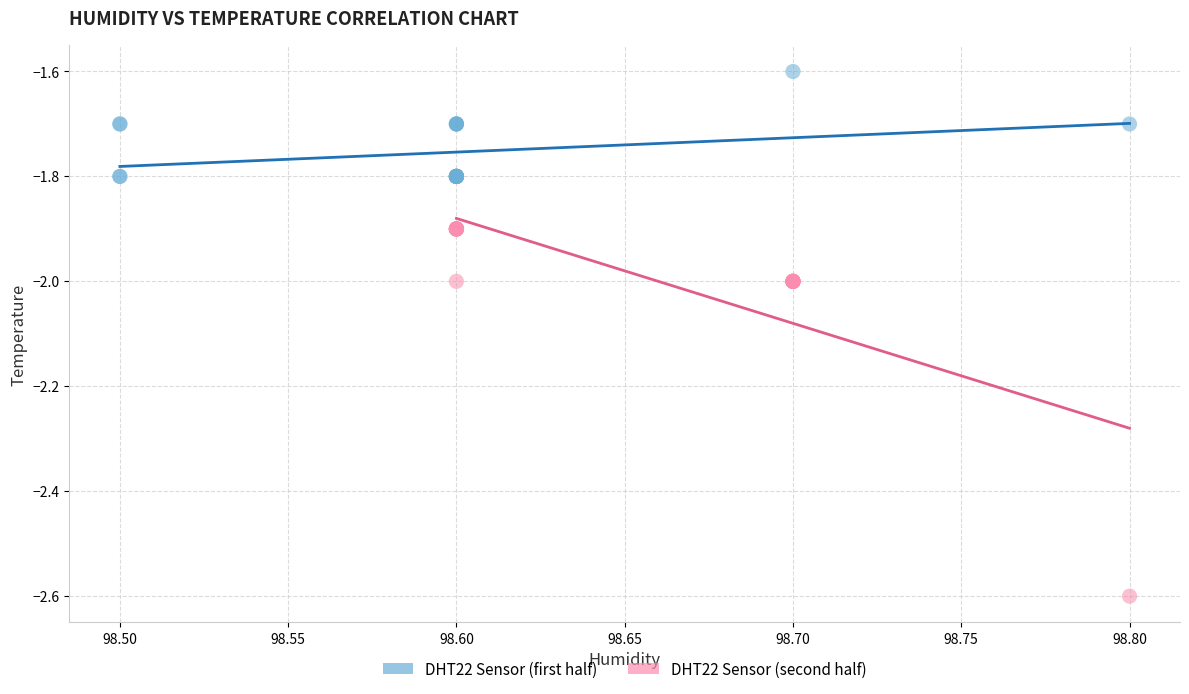

Which series contains the lowest Y value?

DHT22 Sensor (second half)